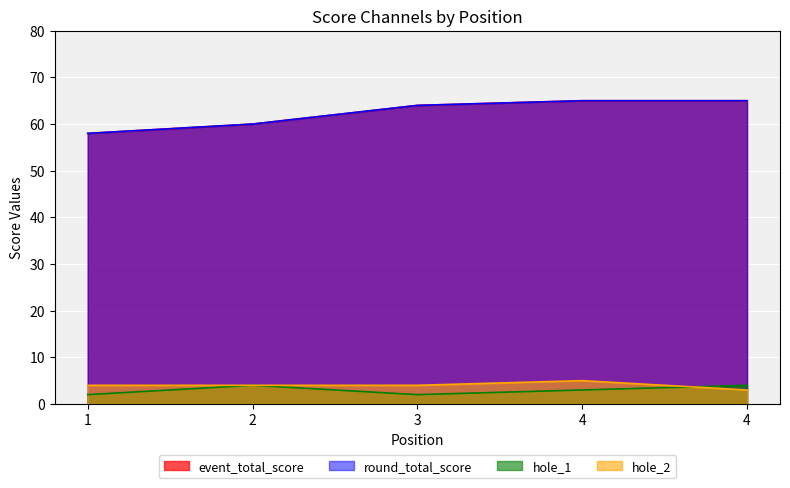

What are all the series names shown in the legend?

event_total_score, round_total_score, hole_1, hole_2